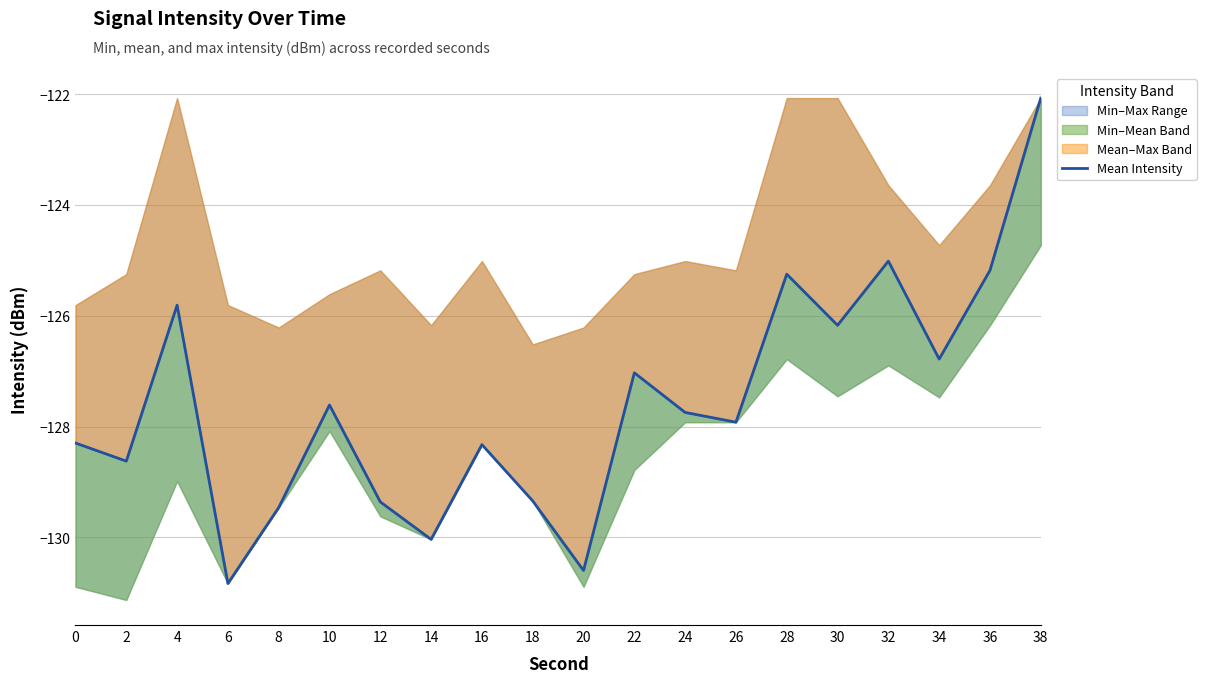

How many points are lower than both their immediate neighbors (excluding endpoints)?

7